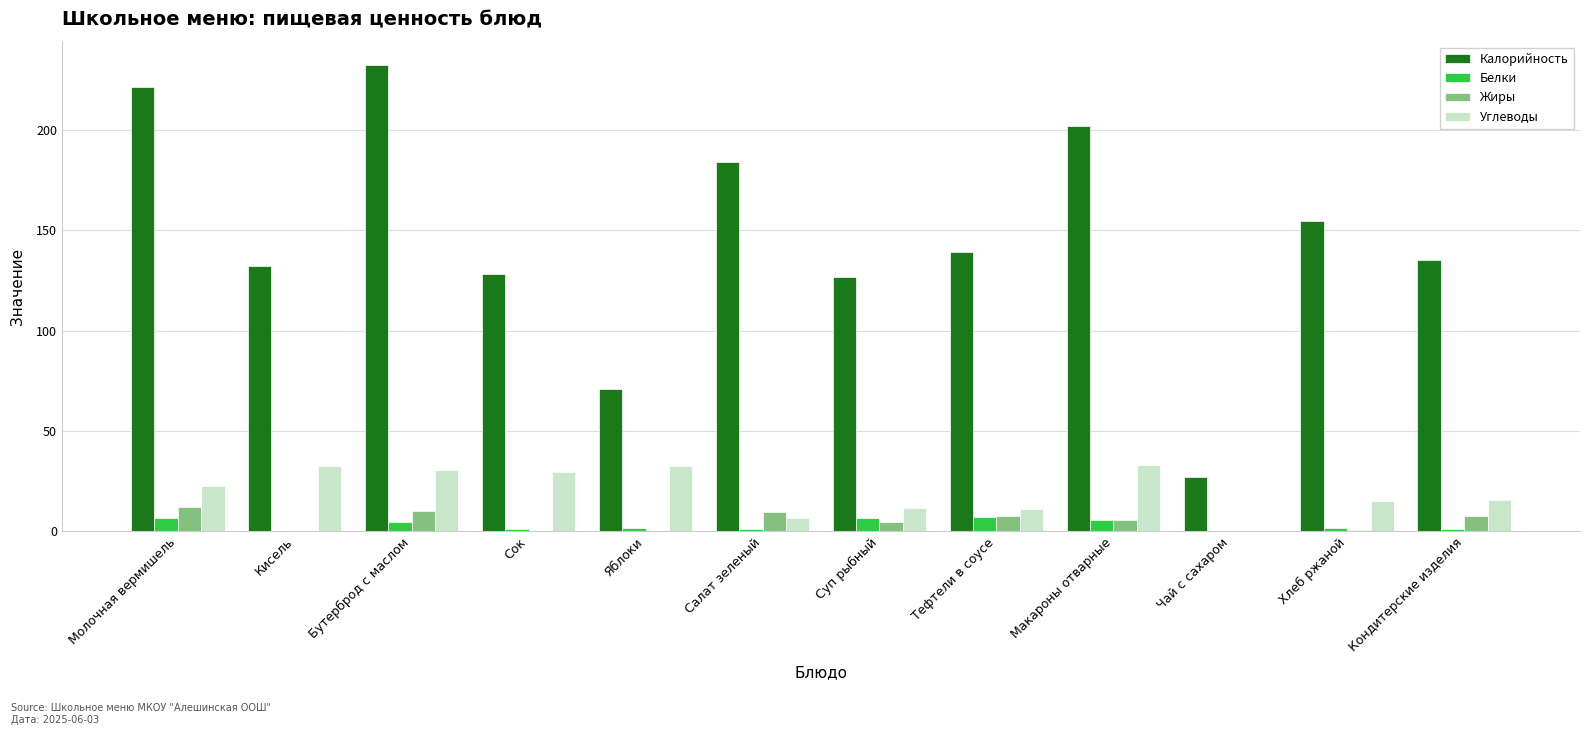

What is the maximum value shown in the chart?

232.4